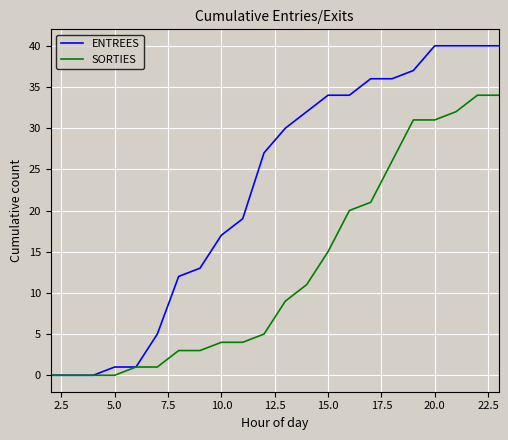

Rank the series by their maximum value, from highest to lowest.

ENTREES, SORTIES